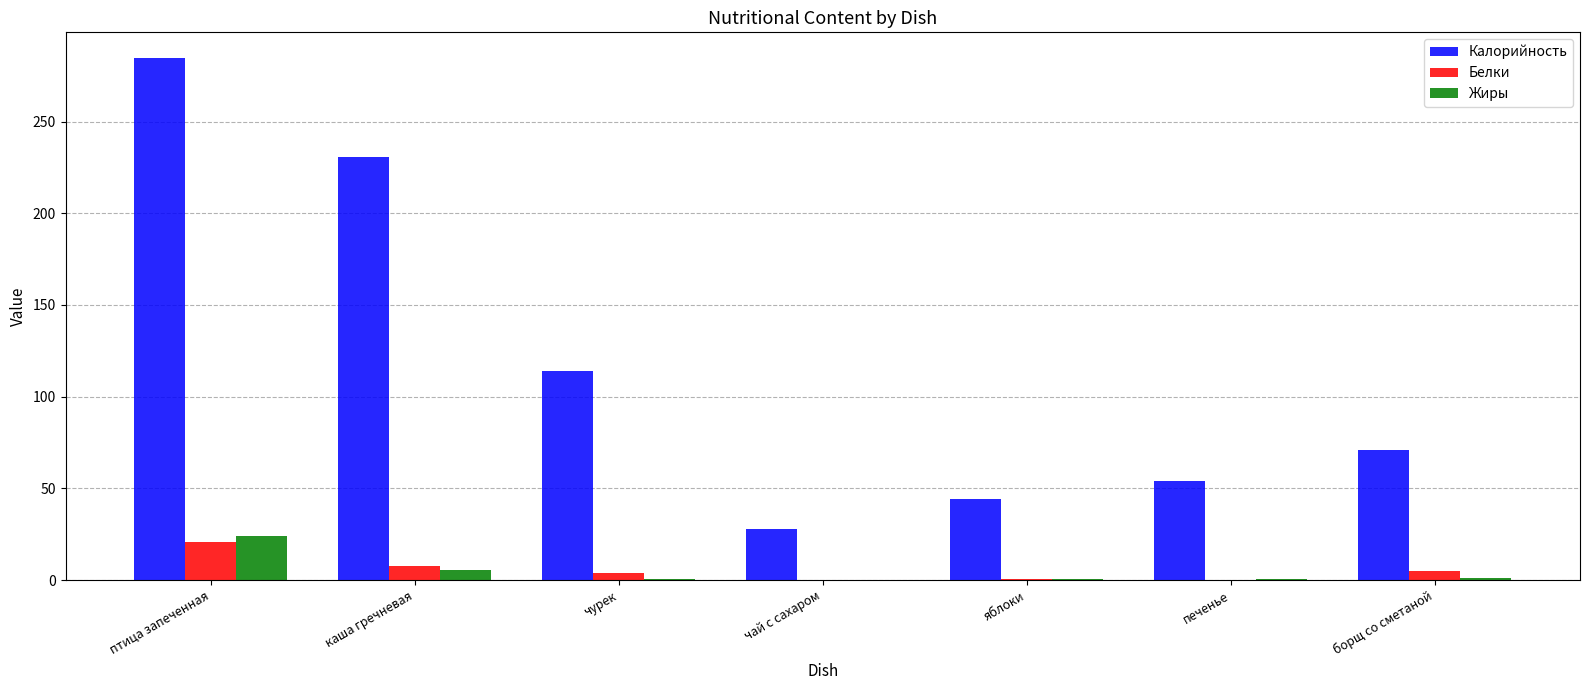

At which label is Белки closest to 10?

каша гречневая